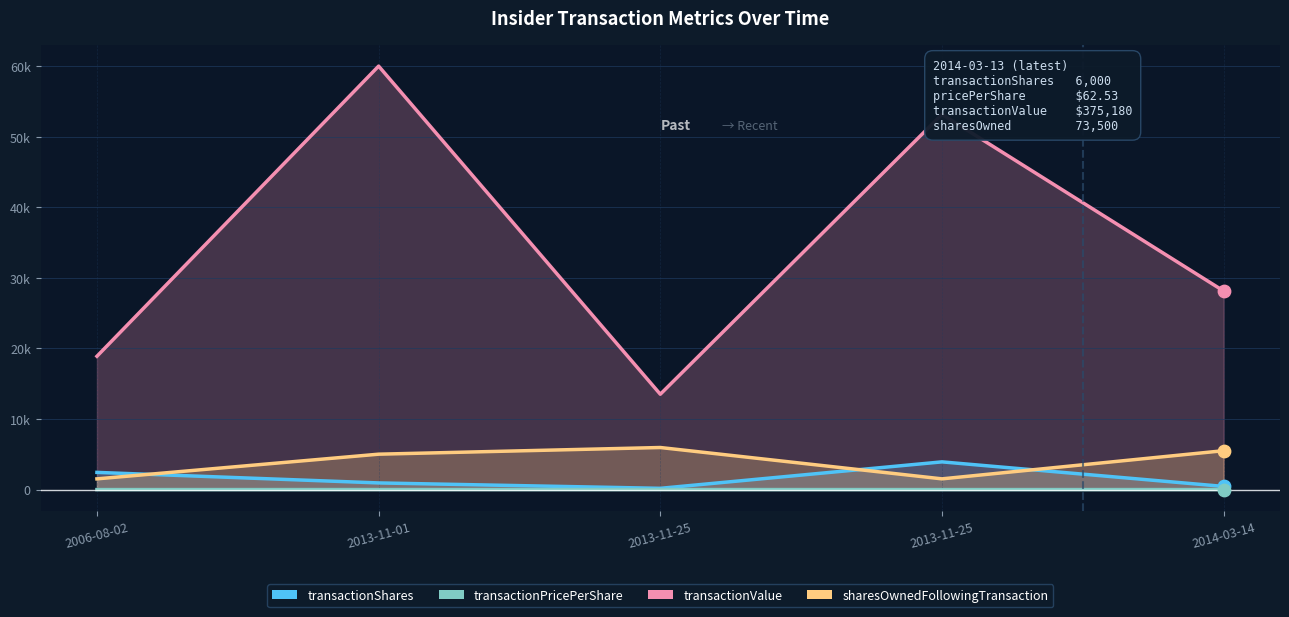

Which series contains the highest Y value?

transactionValue